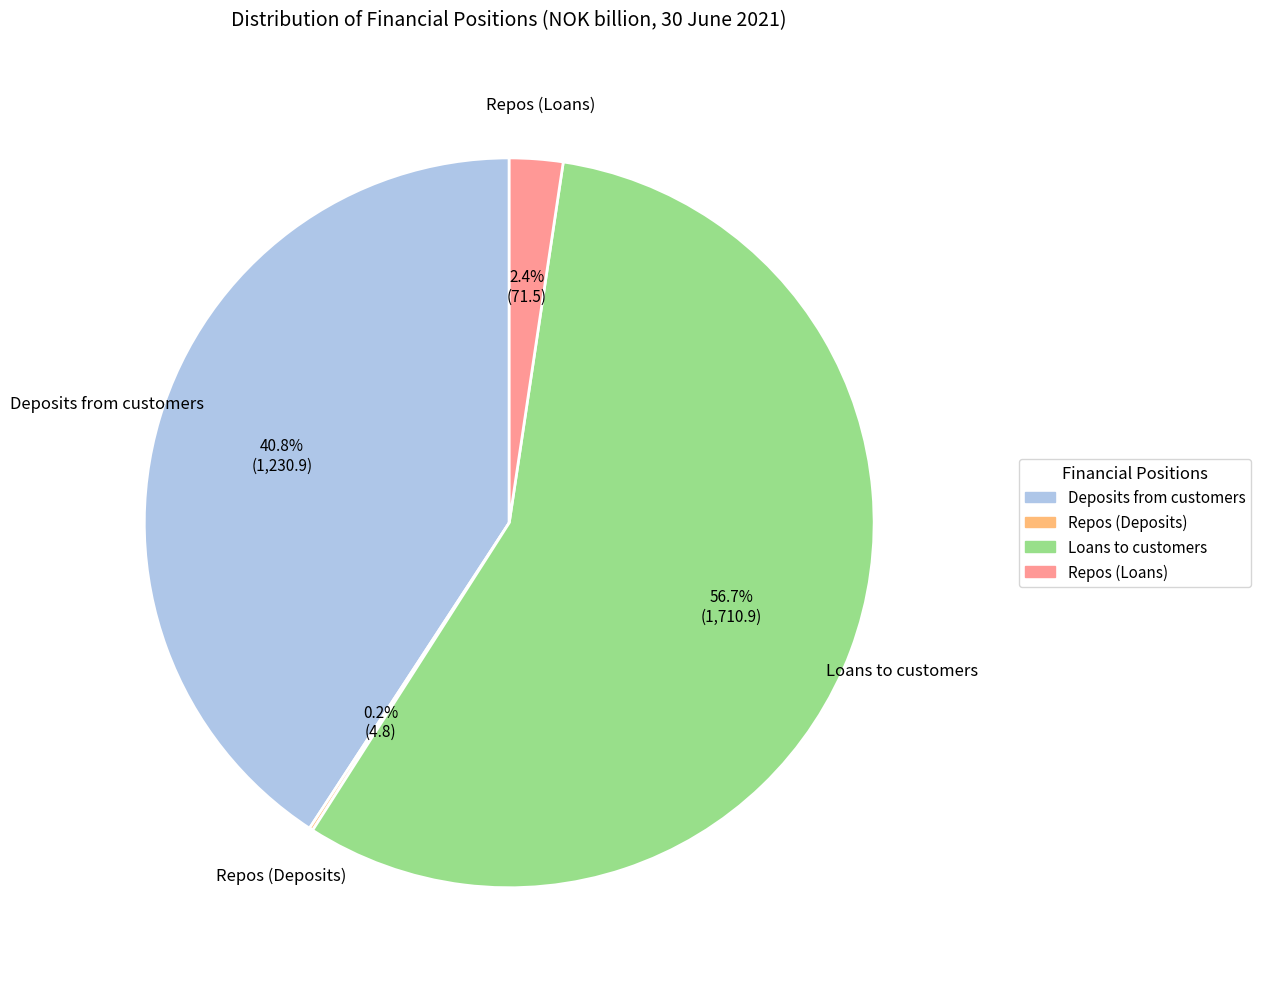

Approximately how many times larger is the value at Loans to customers compared to Deposits from customers?

1.4